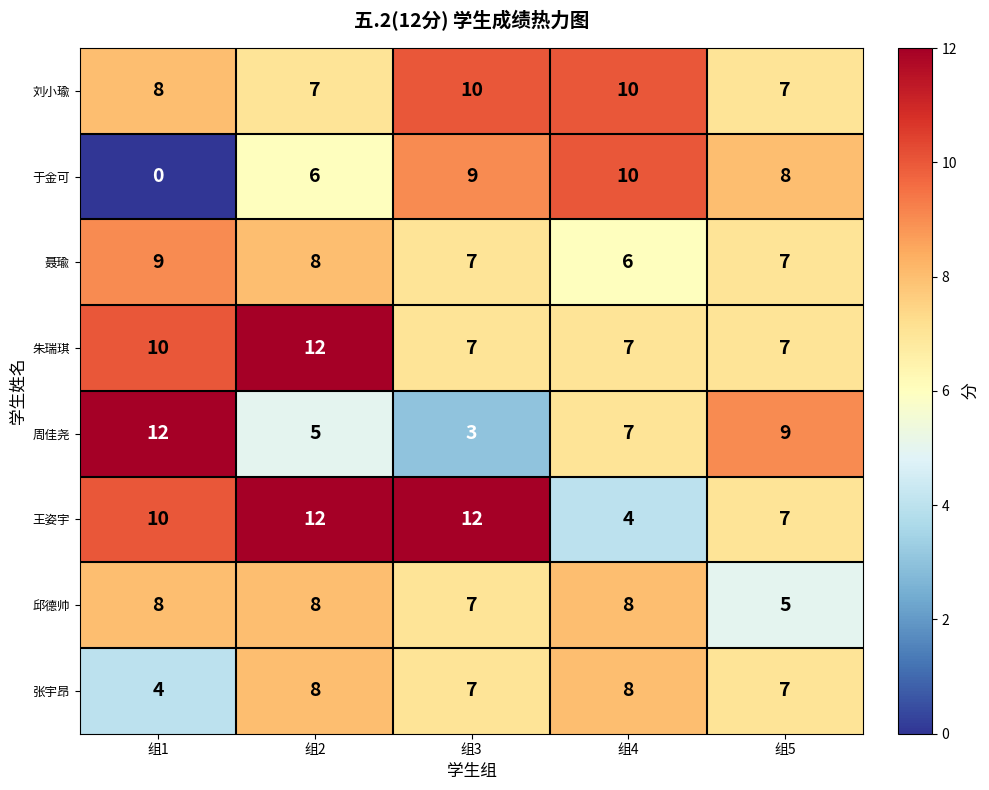

What is the average value of the 朱瑞琪 series?

9